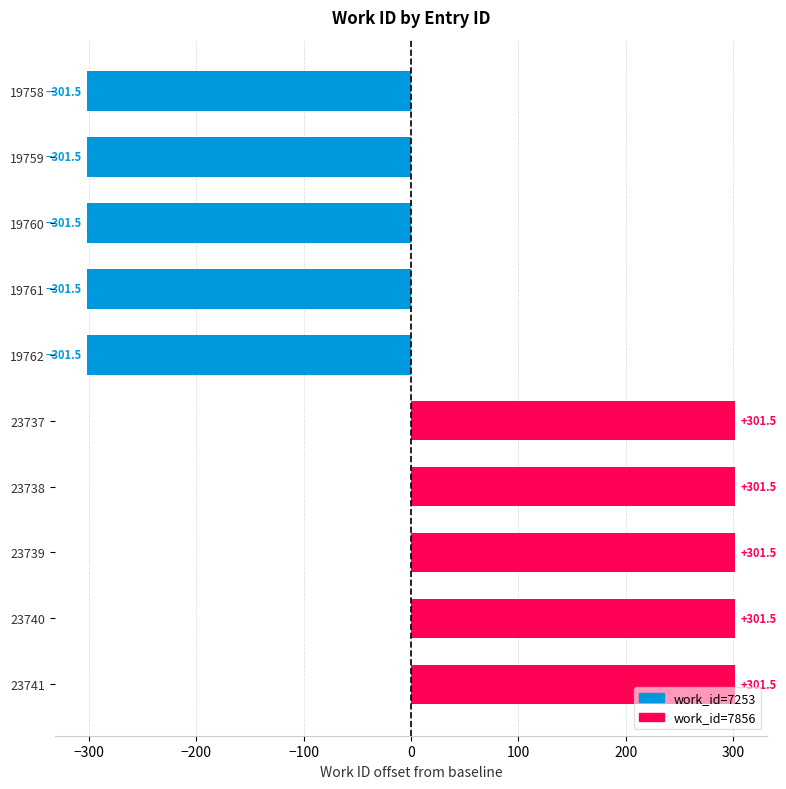

True or false: the data shows 301.5 at 23739.

True